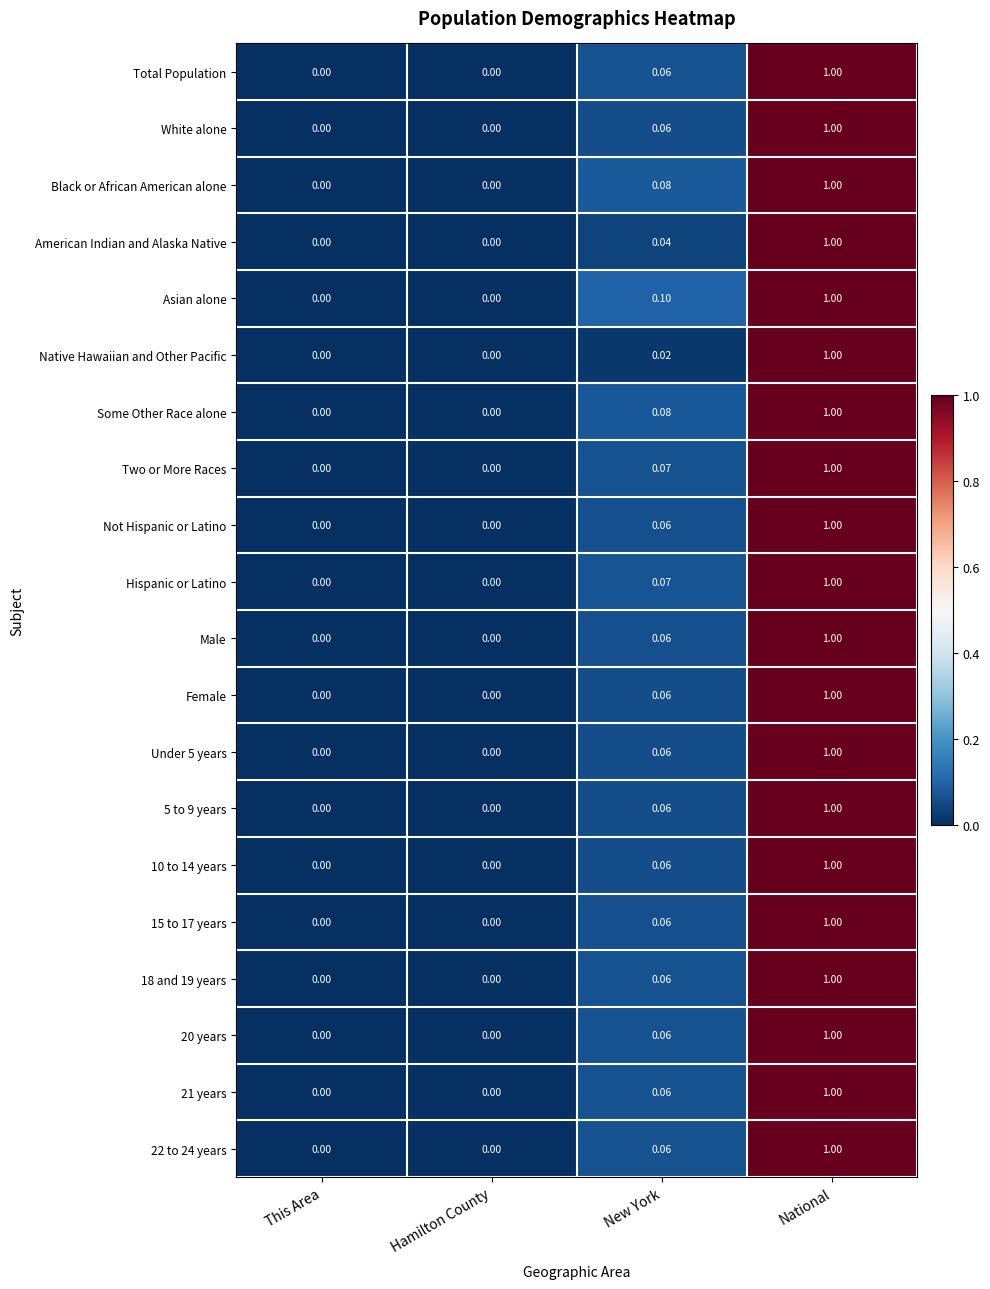

Which label corresponds to the largest value in the chart?

National